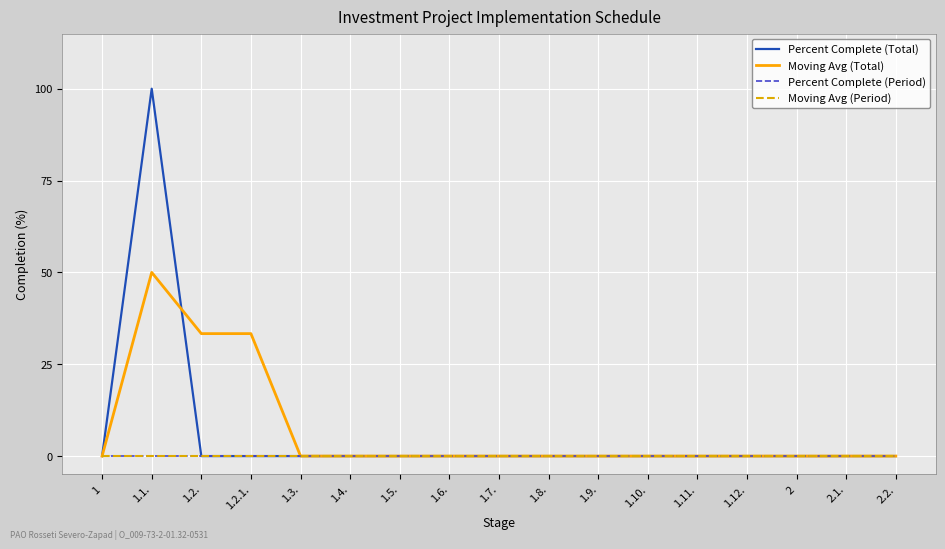

Which series has the largest range (max minus min)?

Percent Complete (Total)